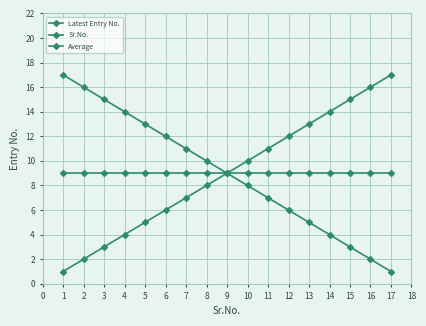

What is the difference between the Latest Entry No. values at 15 and 12?

3